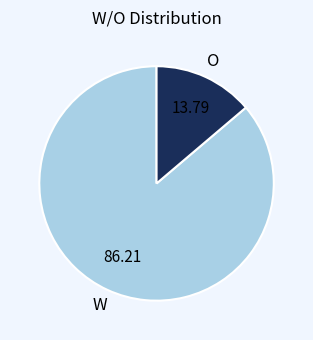

Is it true that O is 14% of the pie?

True